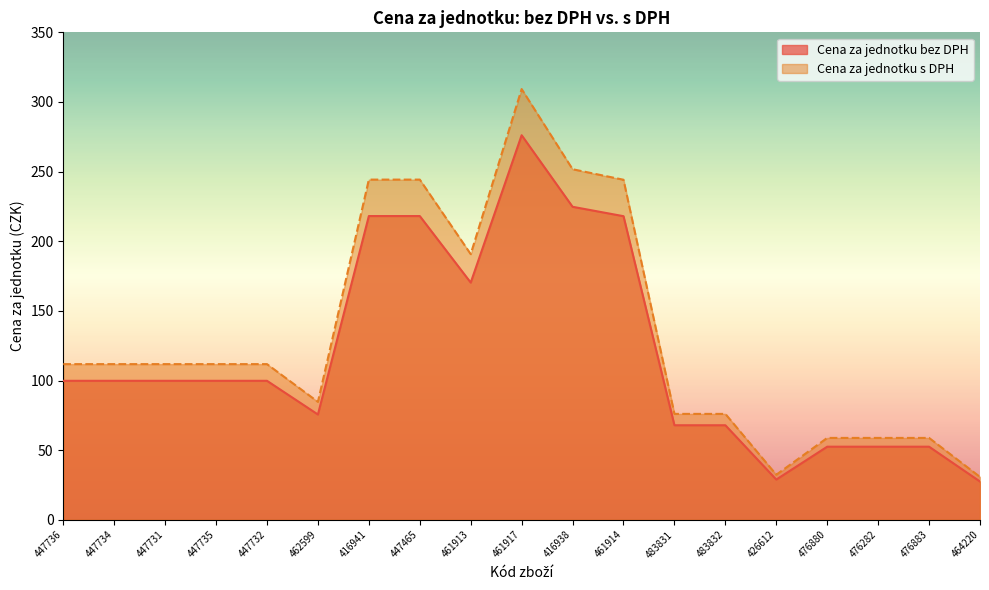

What position from the right is 447734?

18